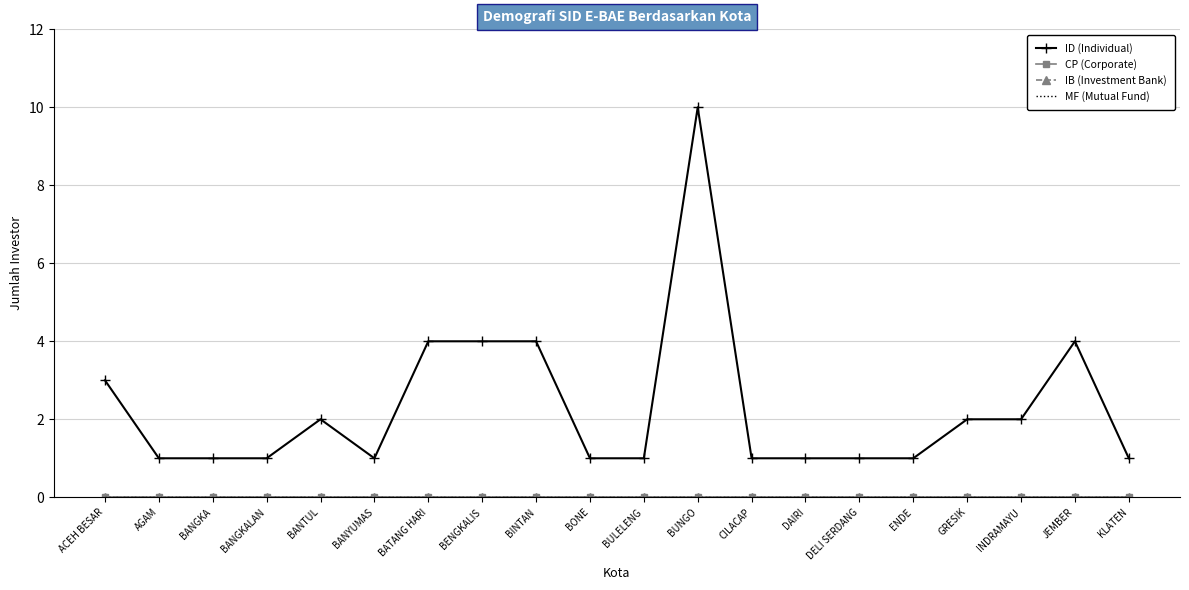

Does the chart have visible grid lines?

Yes